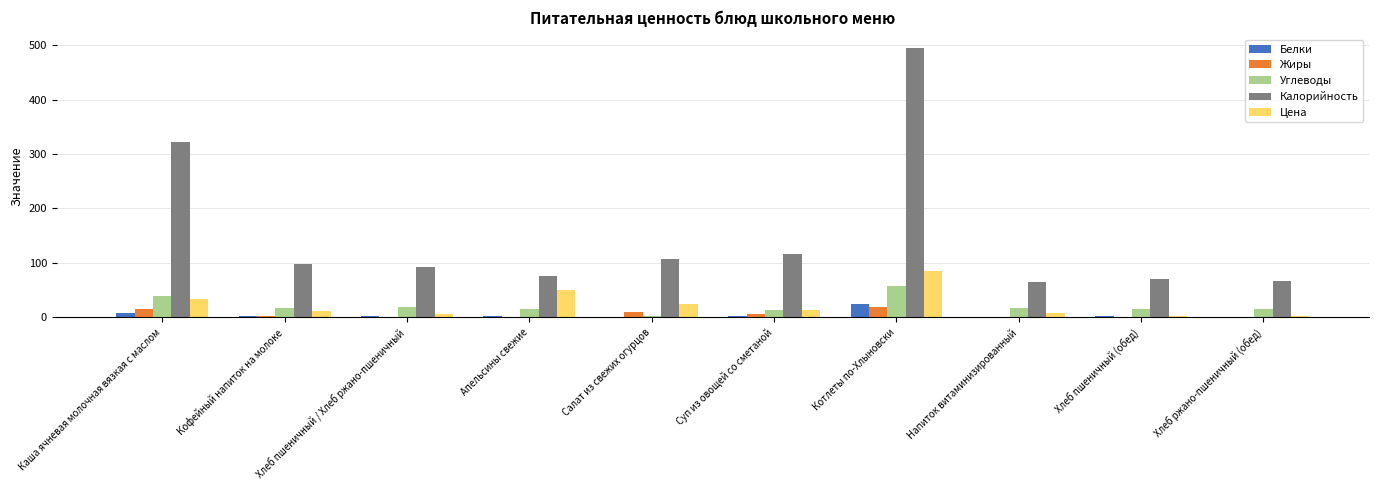

The value of Цена at Салат из свежих огурцов is 25.0. True or false?

True